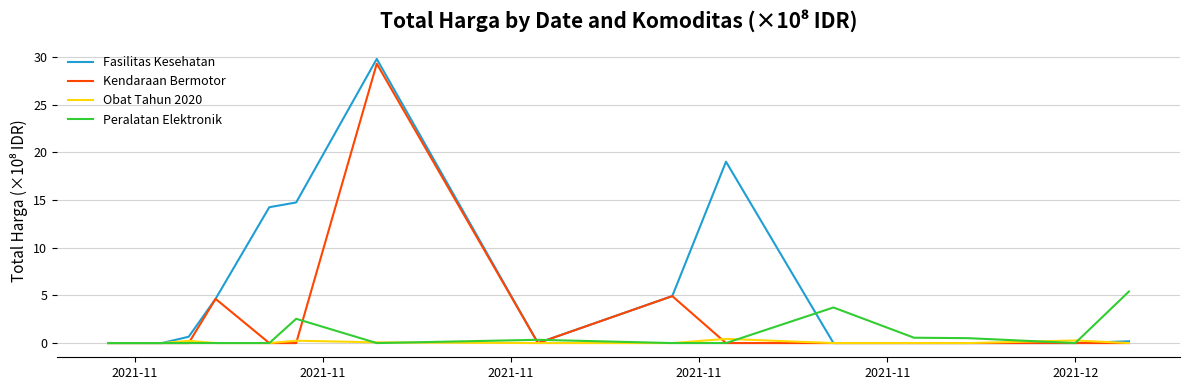

What is the greatest value displayed?

29.8